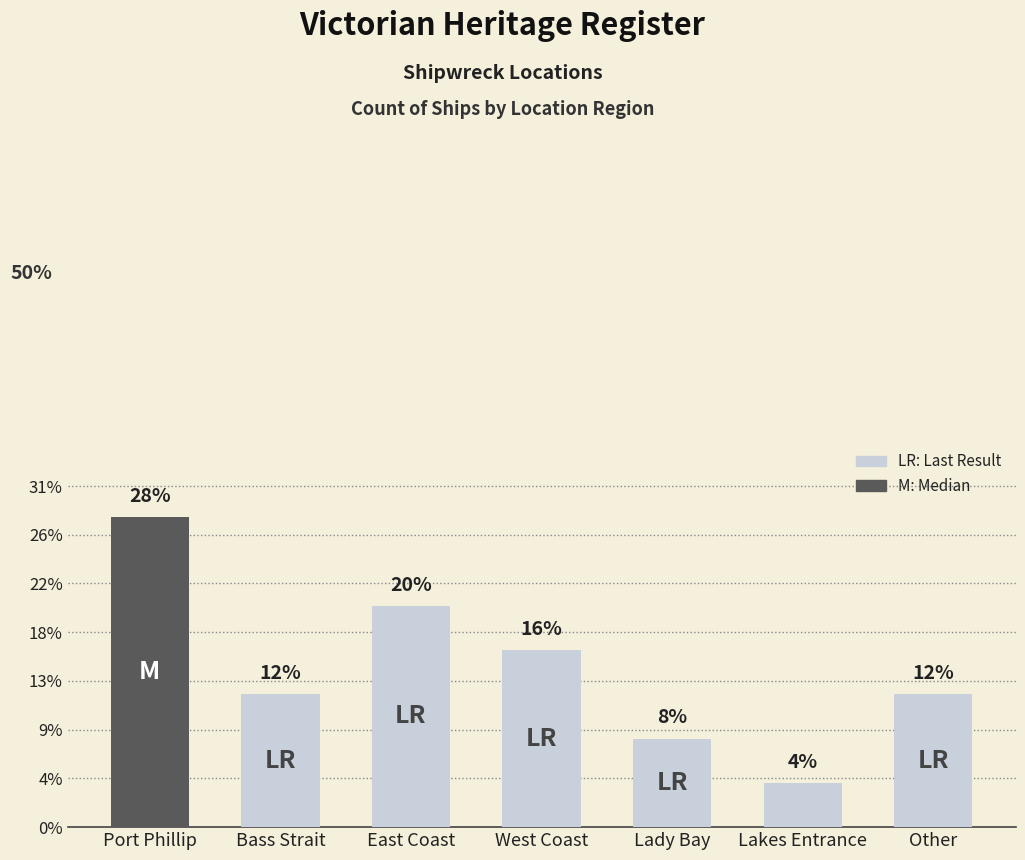

Reading left to right, transcribe all the data shown in this chart.

Port Phillip=28.0	Bass Strait=12.0	East Coast=20.0	West Coast=16.0	Lady Bay=8.0	Lakes Entrance=4.0	Other=12.0